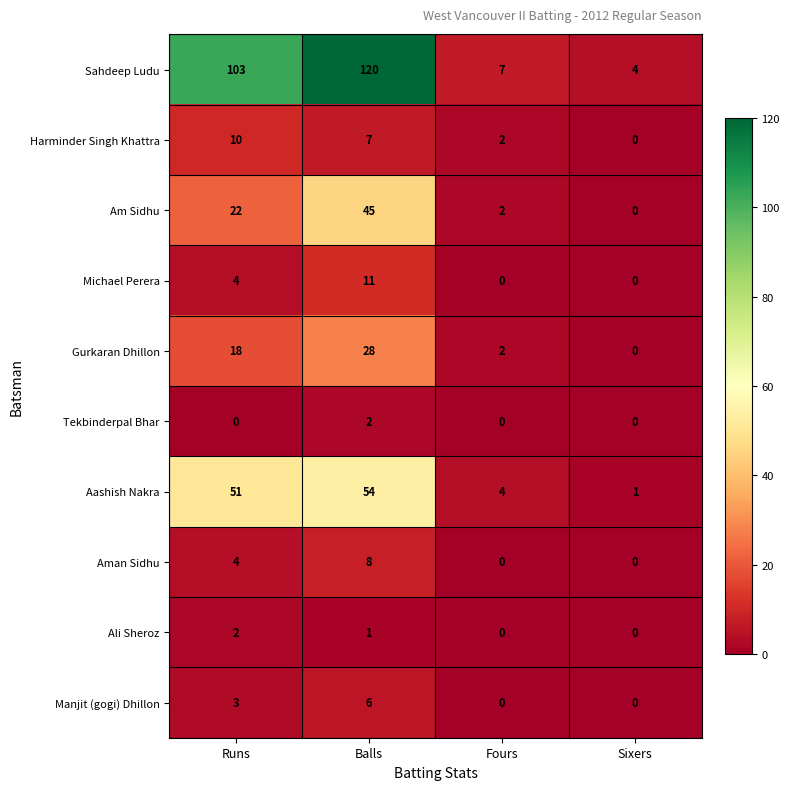

What is the spread (max minus min) of values at Sixers?

4